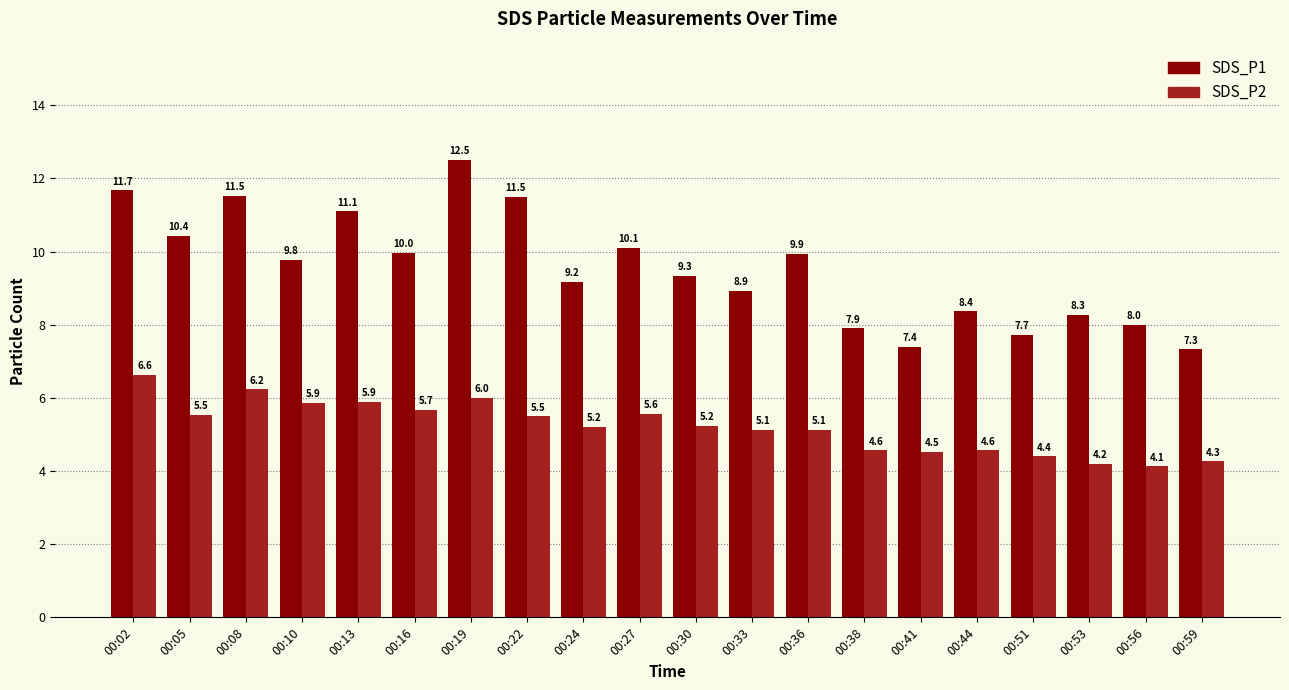

What is the minimum value shown in the chart?

4.1